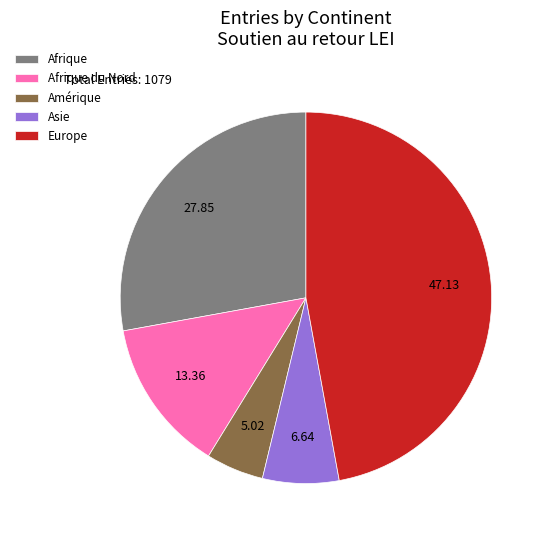

Combined, do Asie and Afrique account for over 50%?

No